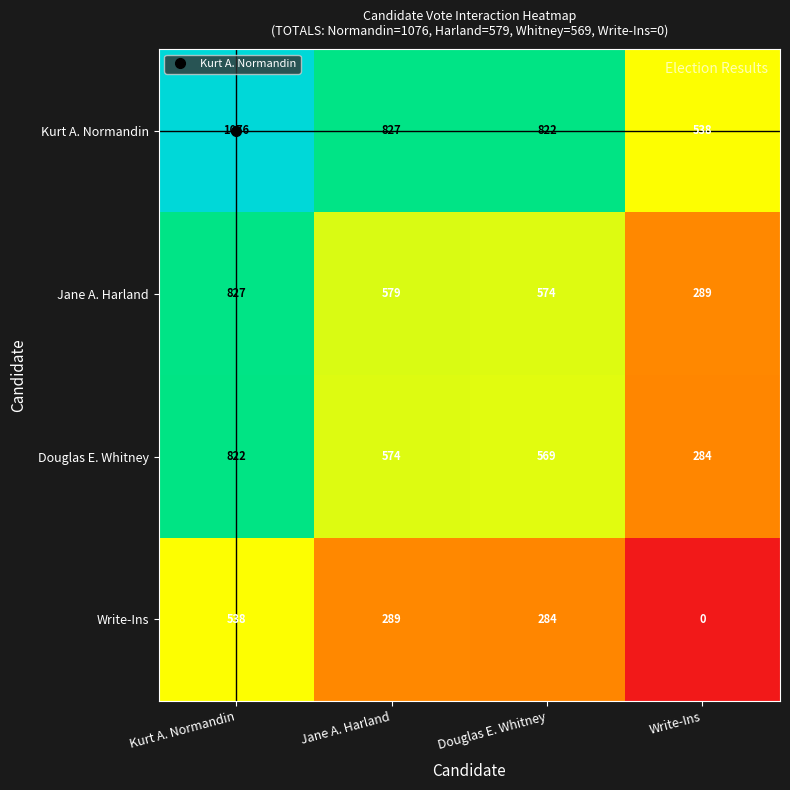

Rank the series by their maximum value, from lowest to highest.

Write-Ins, Douglas E. Whitney, Jane A. Harland, Kurt A. Normandin